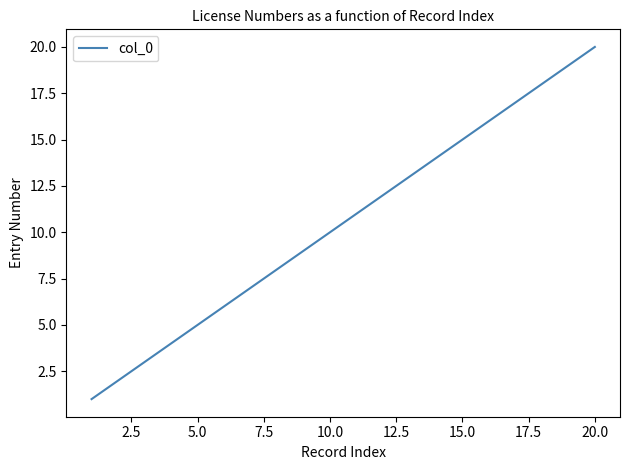

What is the difference between the maximum and minimum values?

19